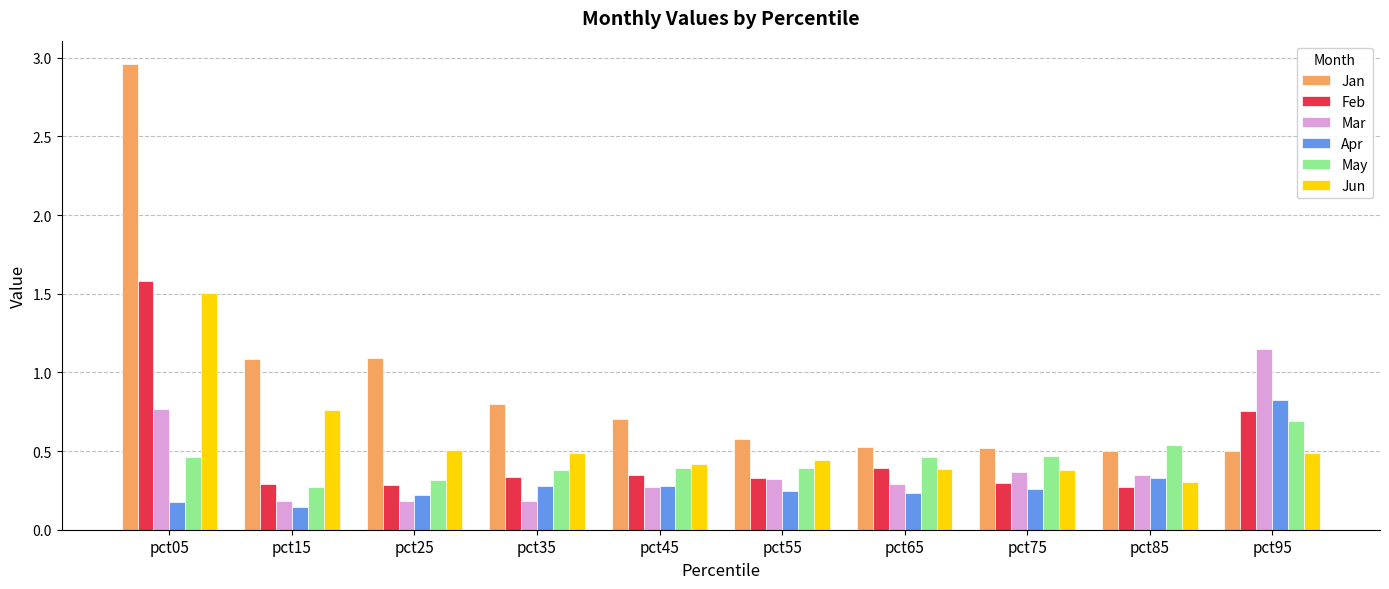

Read the Jan value at pct45.

0.7